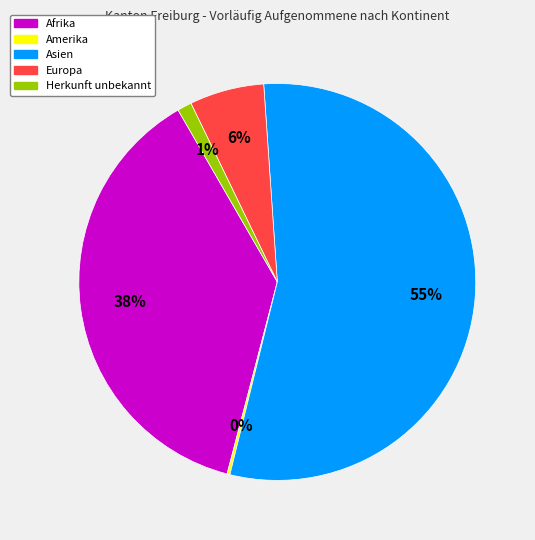

Combined, do Asien and Afrika account for over 50%?

Yes